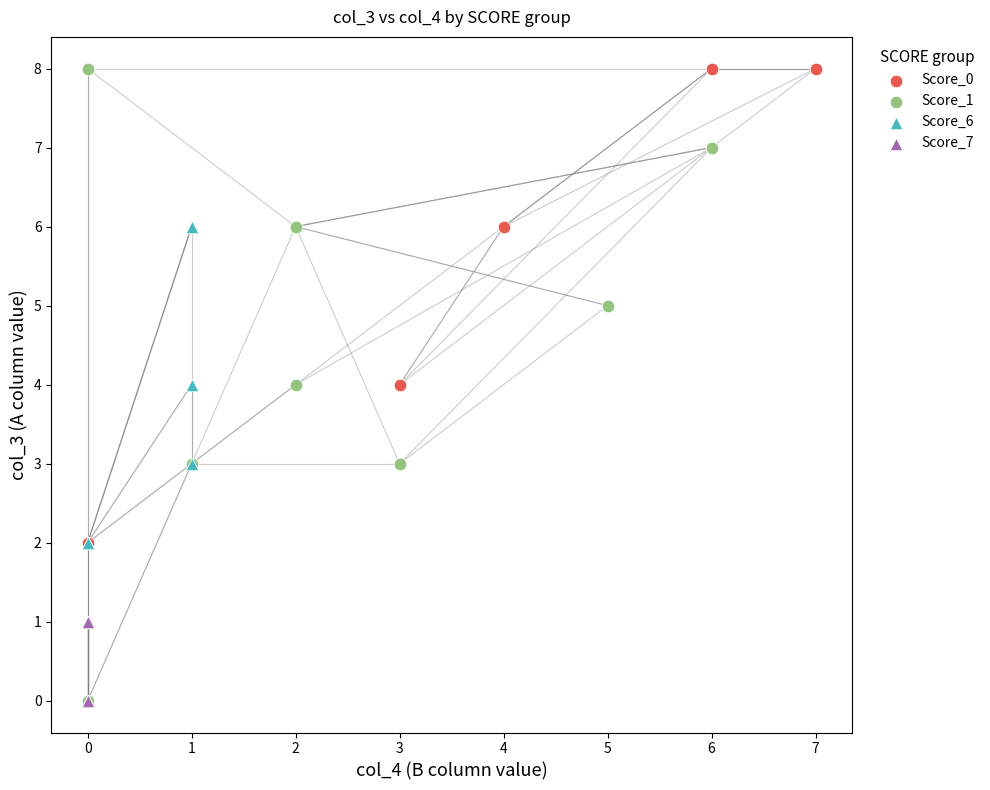

Which series has the largest Y range (max minus min)?

Score_1